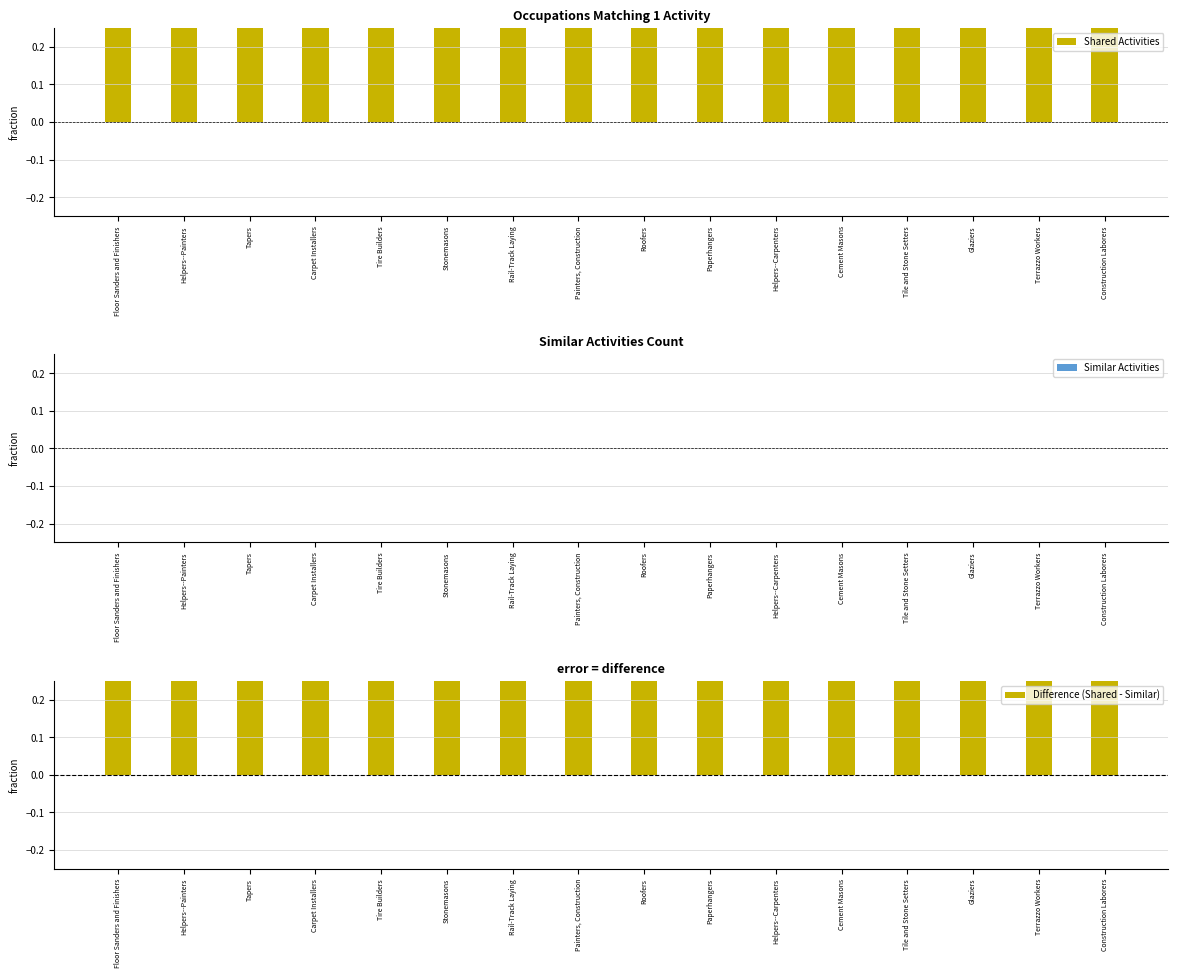

At which category is the sum across all series the highest?

Floor Sanders and Finishers